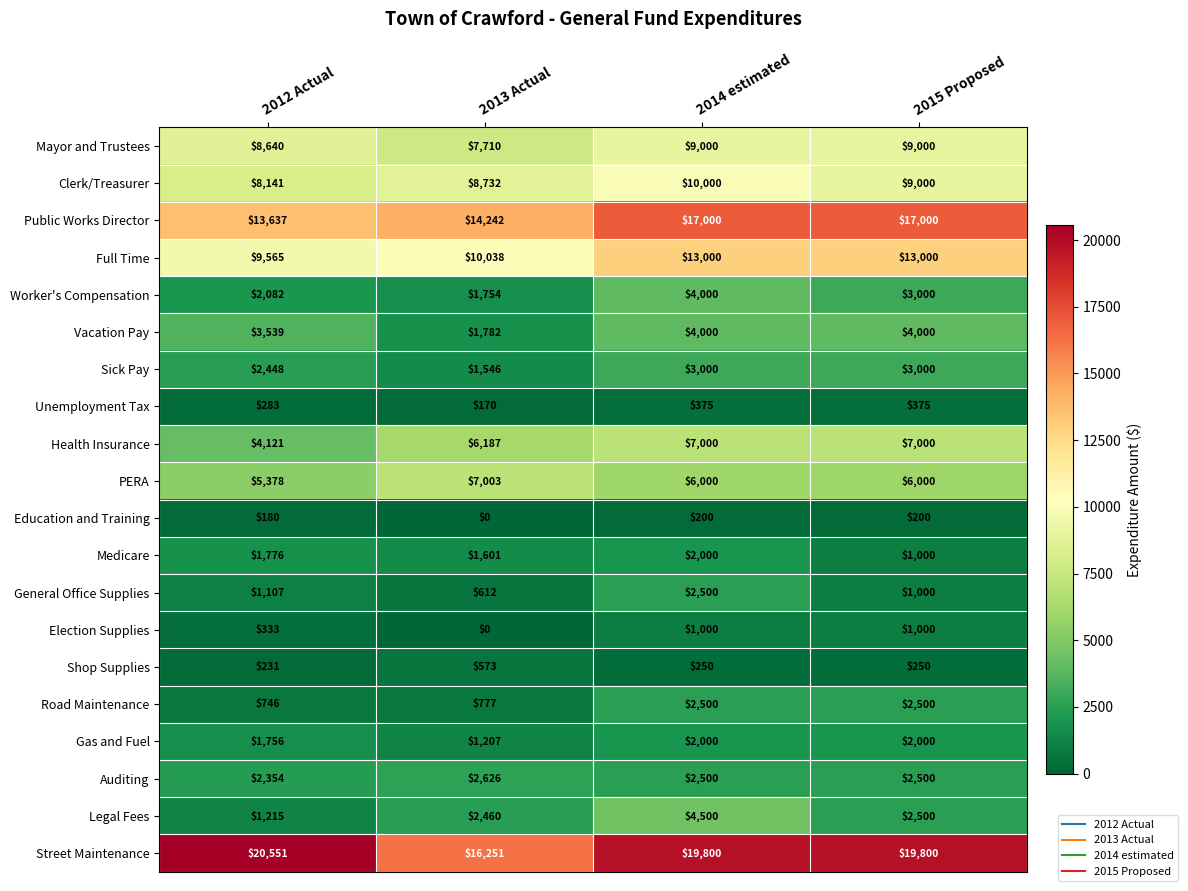

What is the average value of the Medicare series?

1594